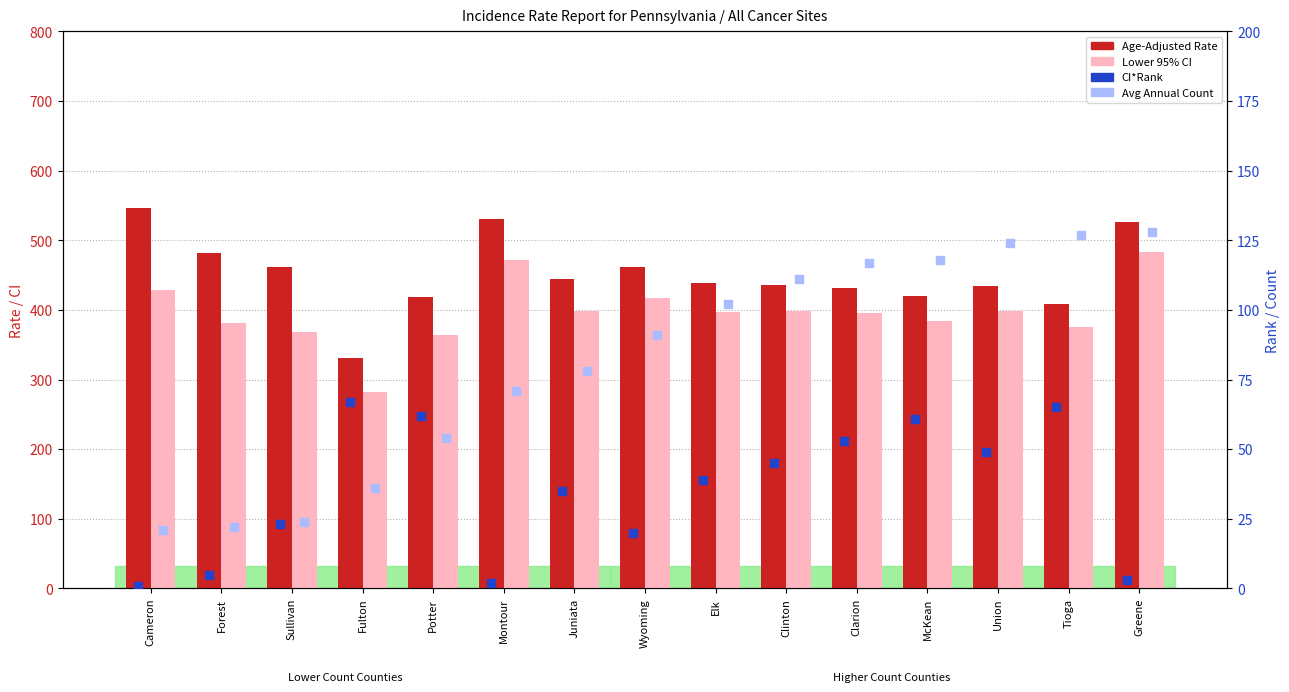

What are all the series names shown in the legend?

Age-Adjusted Rate, Lower 95% CI, CI*Rank, Avg Annual Count